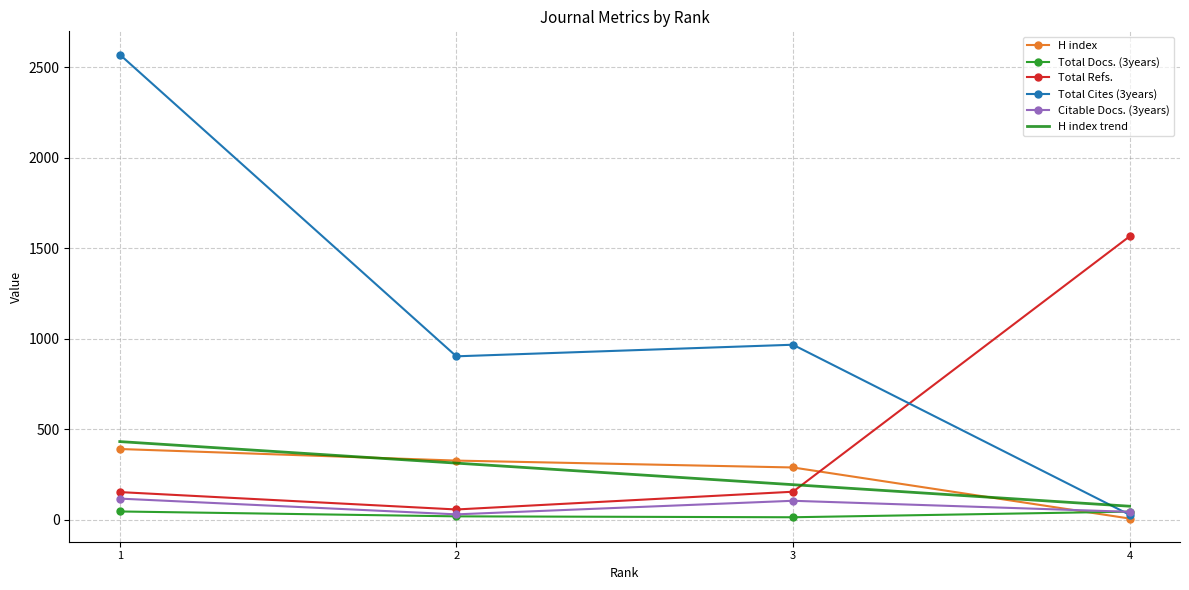

Reading right to left, transcribe all the data shown in this chart.

H index: 4=6	3=288	2=326	1=390
Total Docs. (3years): 4=44	3=13	2=18	1=45
Total Refs.: 4=1564	3=154	2=56	1=152
Total Cites (3years): 4=27	3=966	2=902	1=2569
Citable Docs. (3years): 4=43	3=104	2=29	1=116